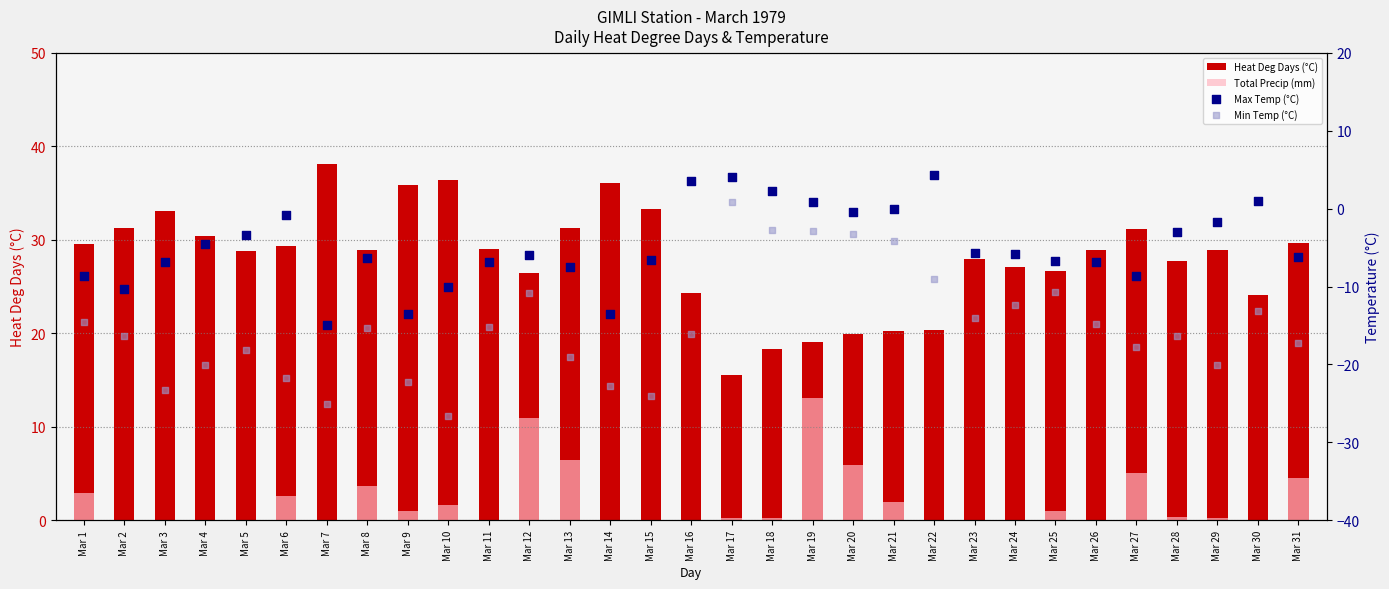

Which series has the largest total across all categories?

Heat Deg Days (°C)